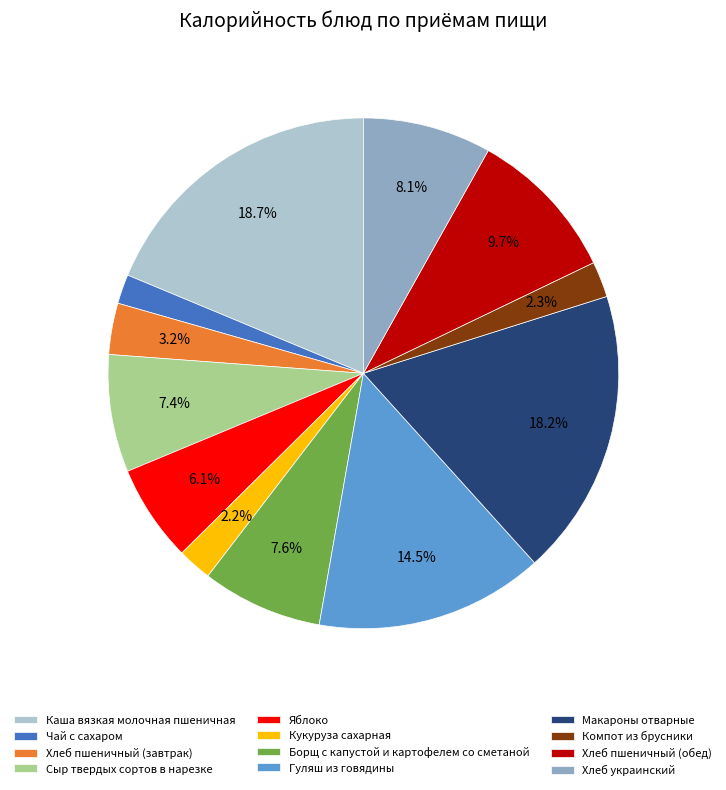

What portion of the pie excludes Борщ с капустой и картофелем со сметаной?

92.4%